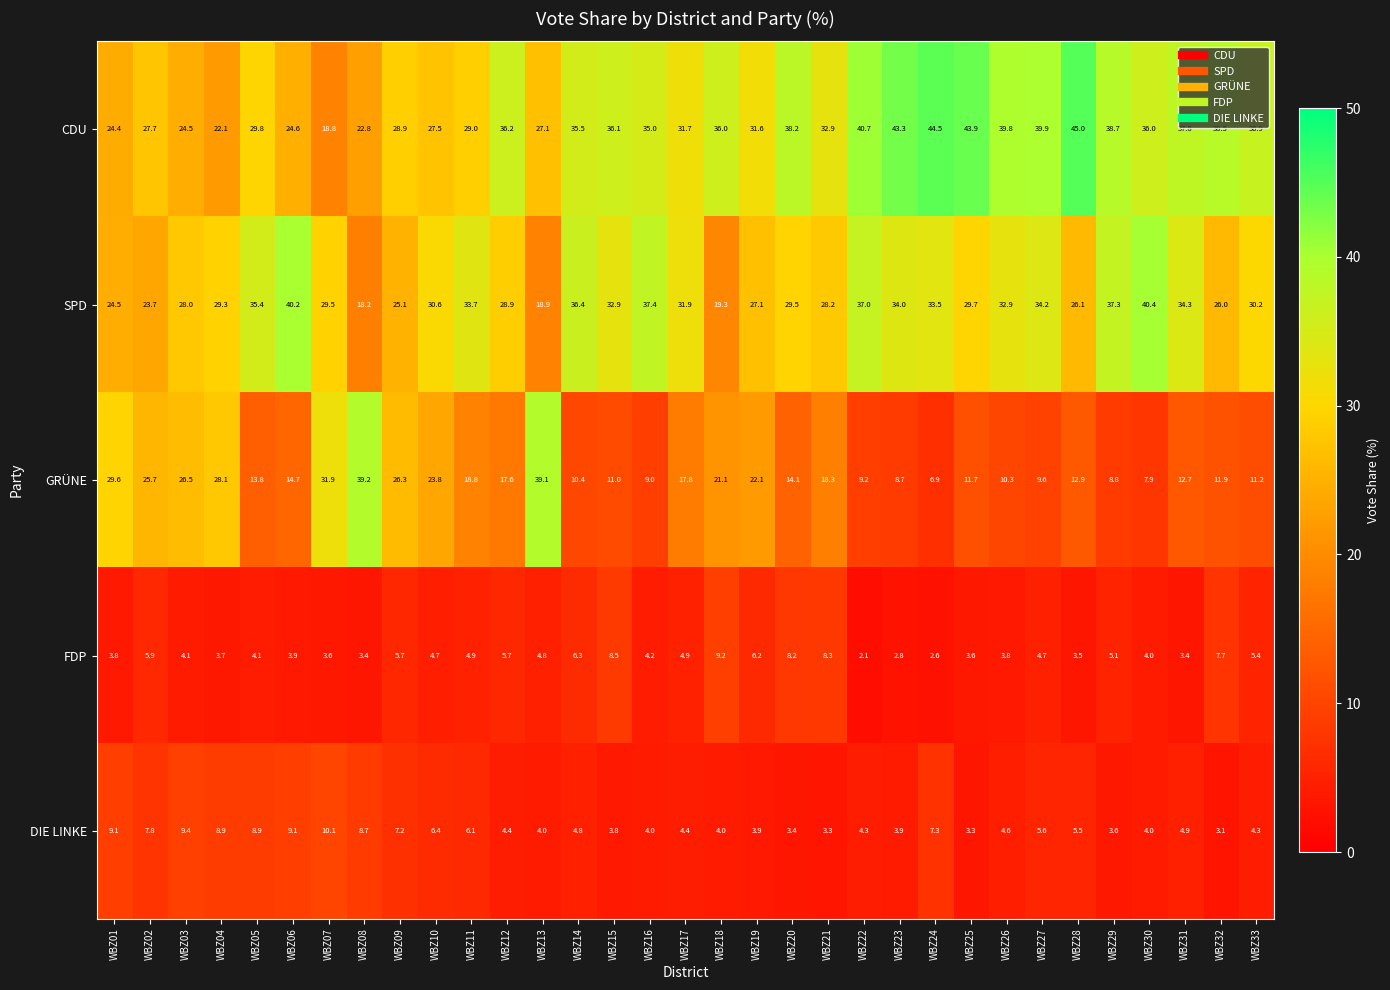

The CDU series shows 24.5 at WBZ03. True or false?

True